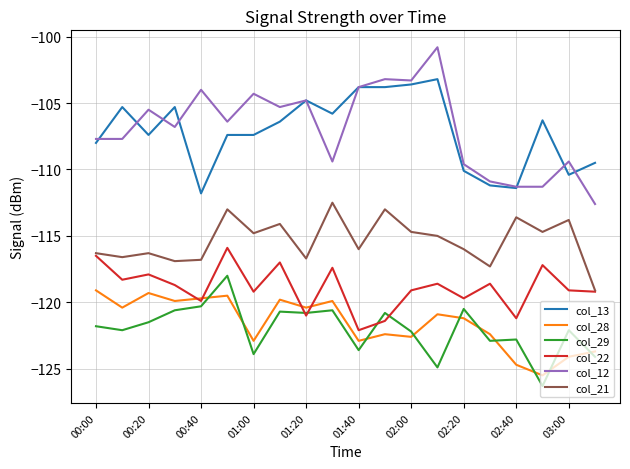

What is the smallest value displayed?

-126.3